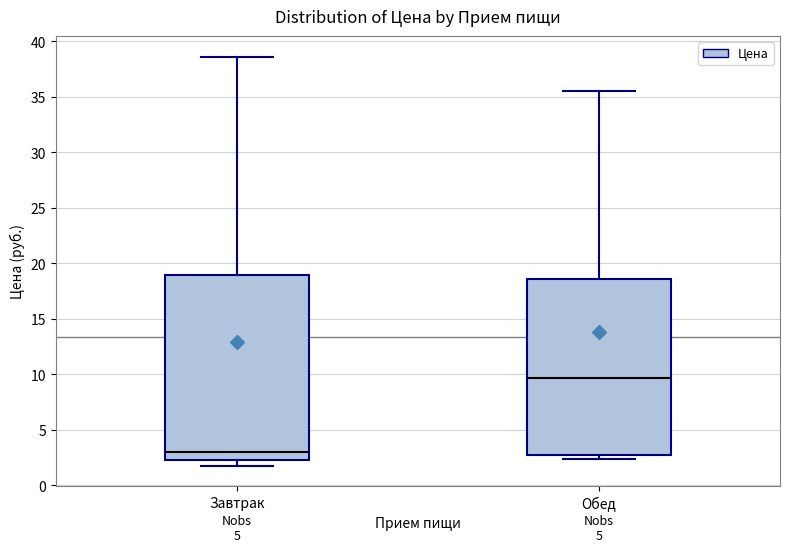

Which box's median line is the lowest?

Завтрак